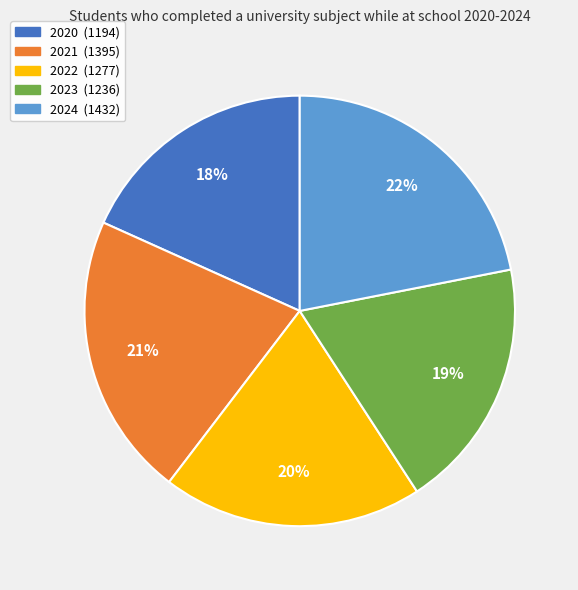

To the nearest percent, what is the combined percentage of 2024 and 2020?

40%